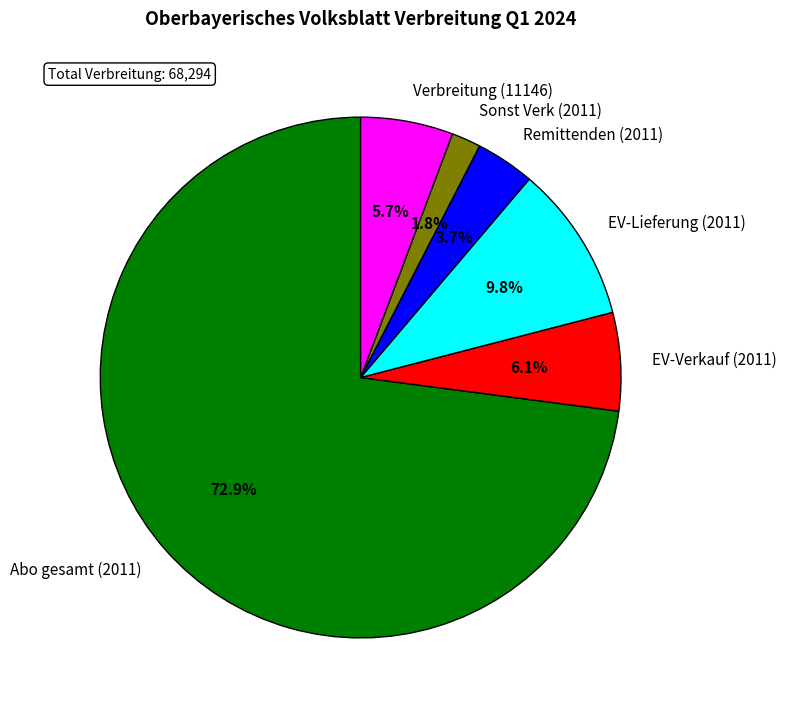

What percentage is the Verbreitung (11146) slice, to the nearest percent?

6%